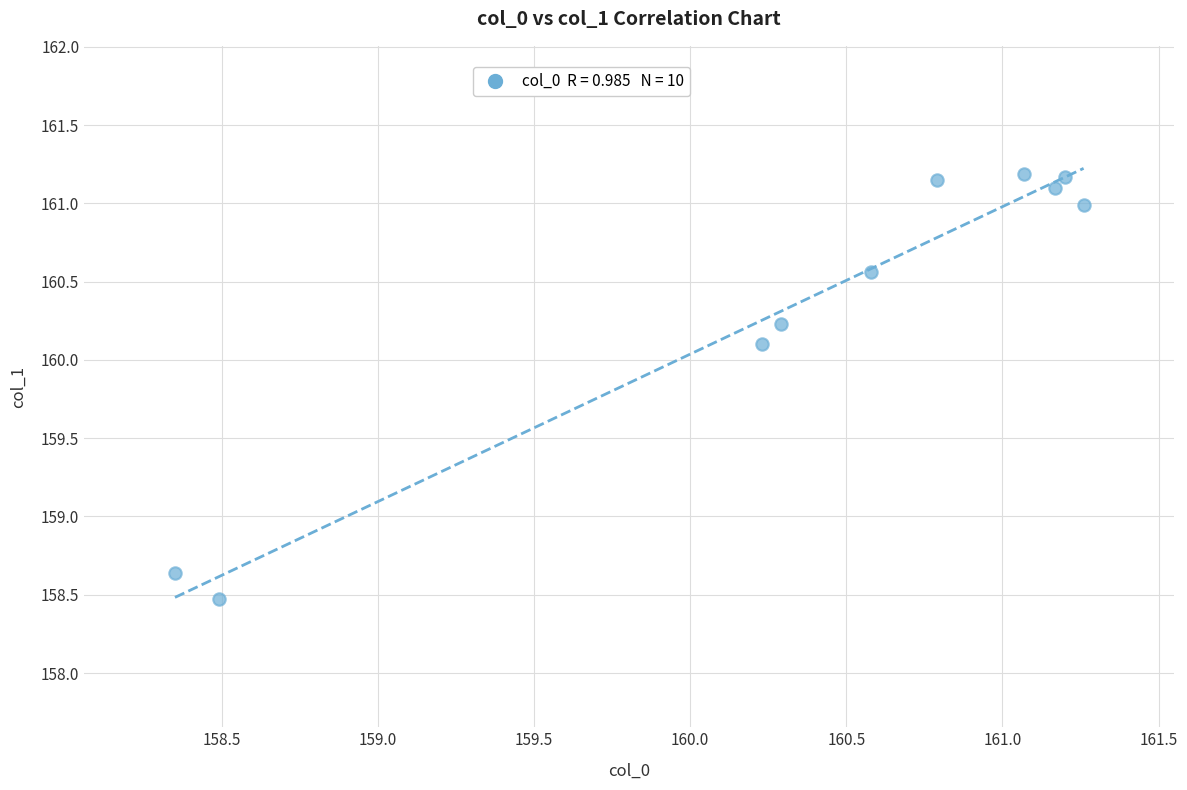

What Y value in the scatter plot is closest to 159?

158.6